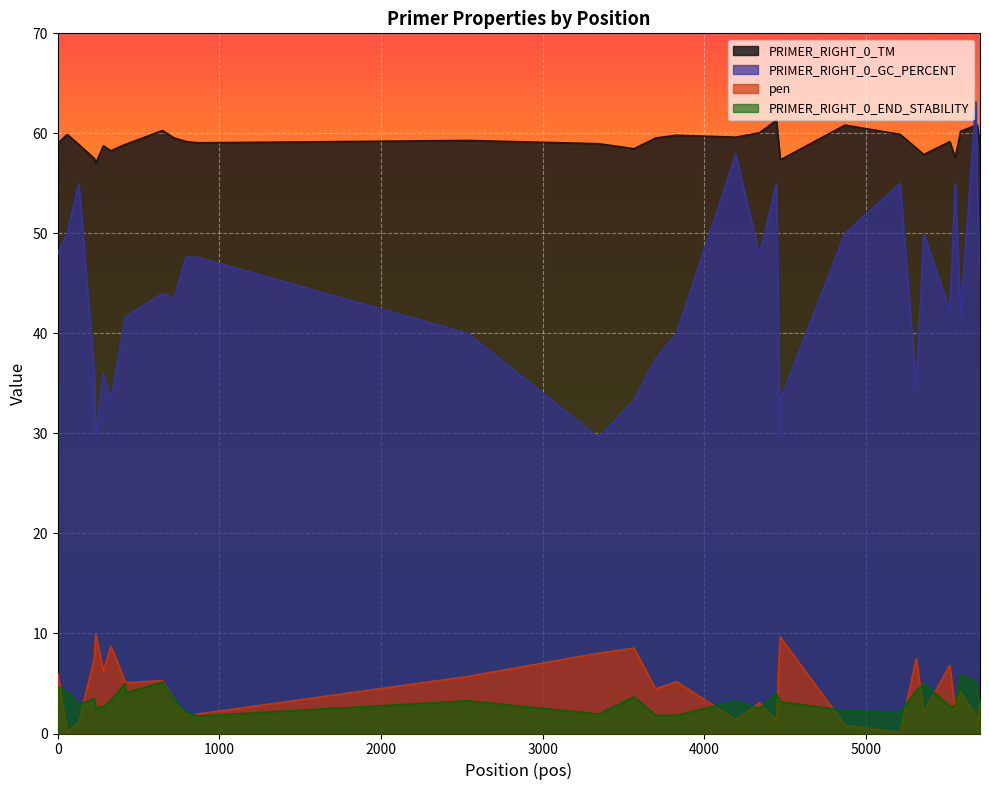

Rank the series by their maximum value, from highest to lowest.

PRIMER_RIGHT_0_GC_PERCENT, PRIMER_RIGHT_0_TM, pen, PRIMER_RIGHT_0_END_STABILITY